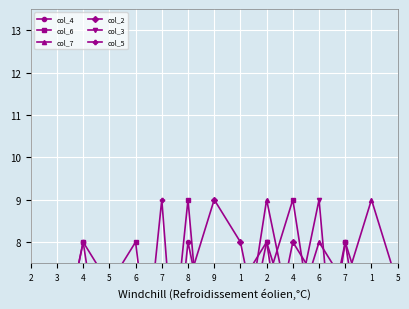

Which category has the highest value across all series?

8